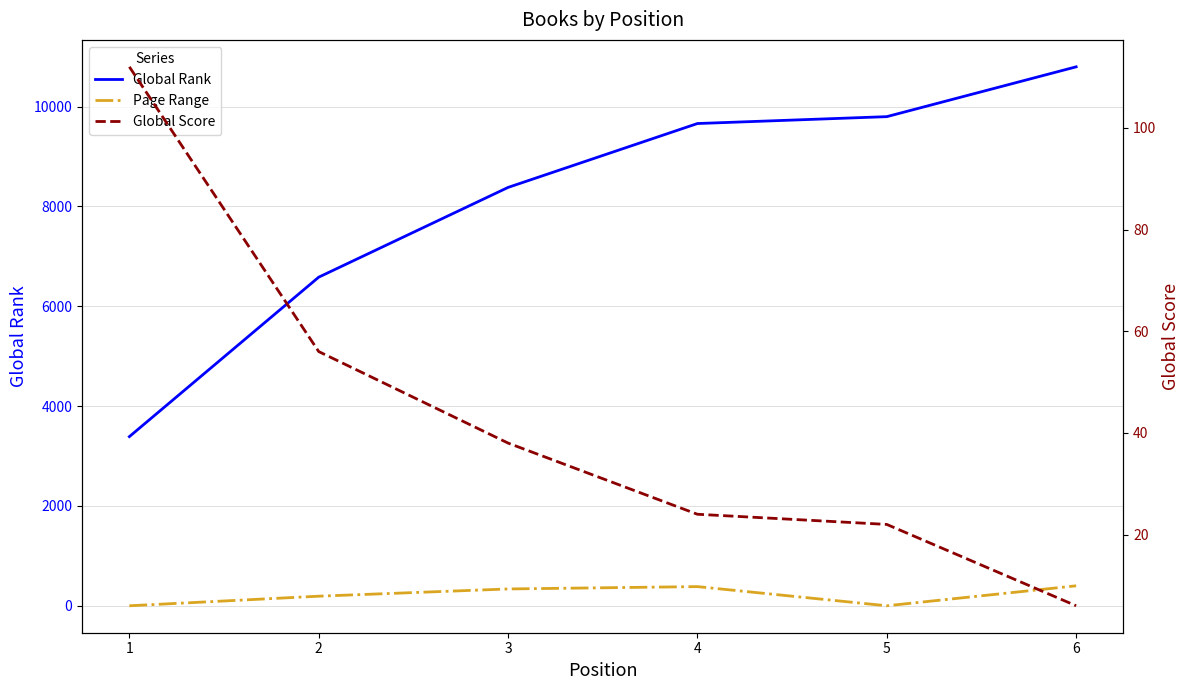

What is the maximum value shown in the chart?

10798